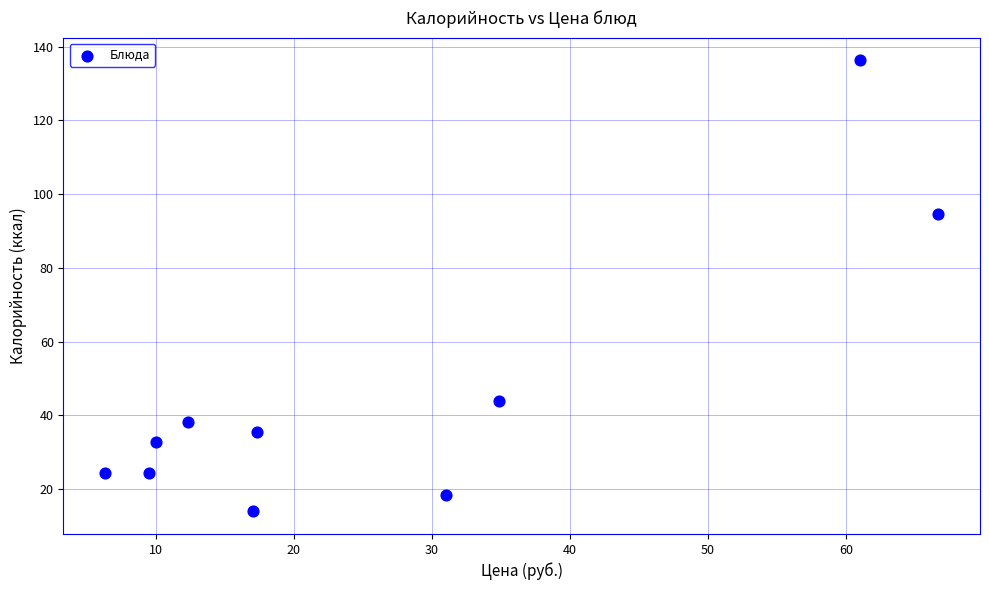

What Y value in the scatter plot is closest to 75?

94.6